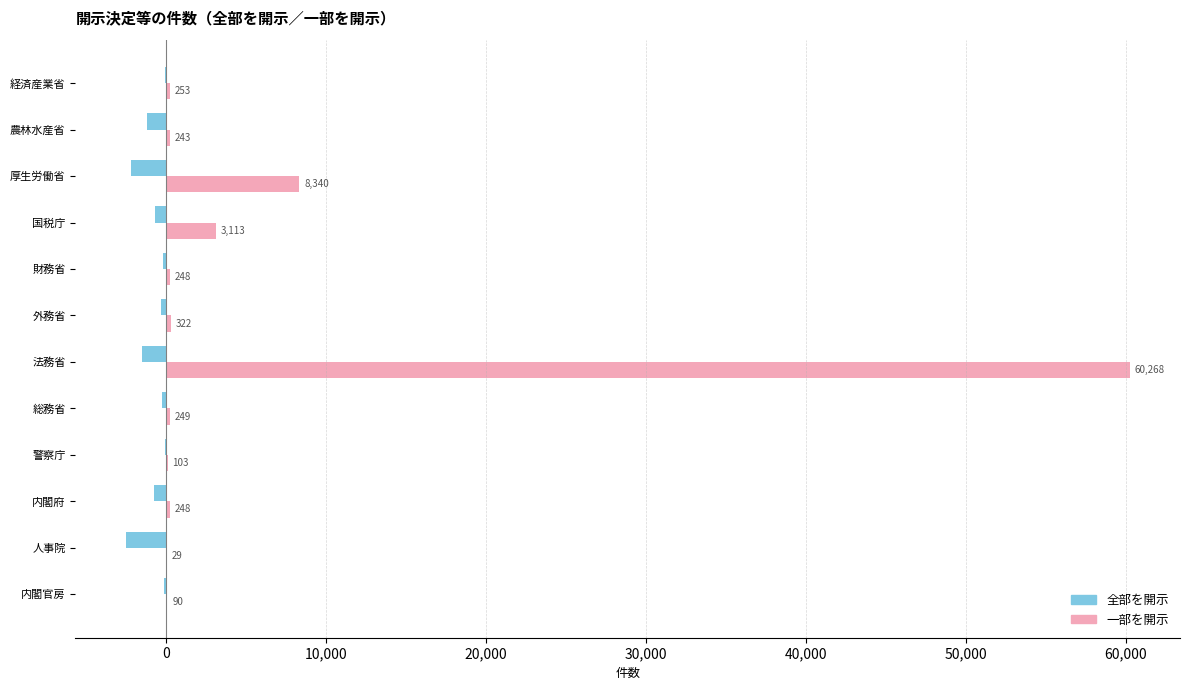

True or false: 一部を開示 has a value of 103 at 警察庁.

True